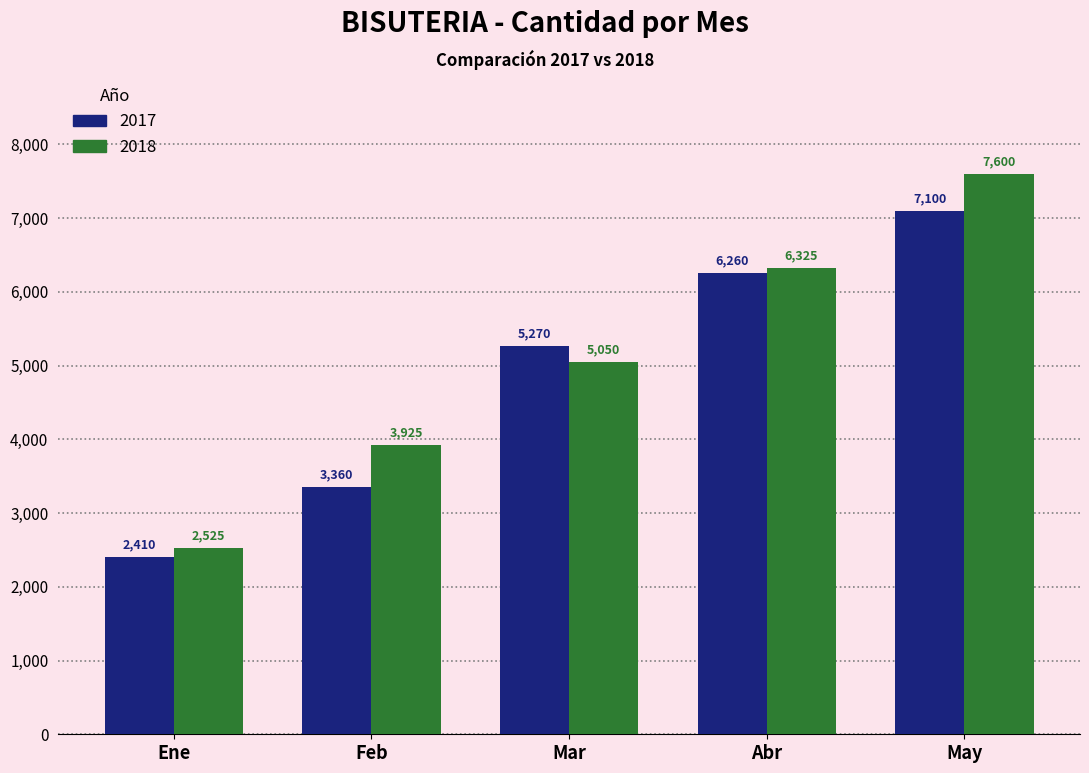

At which label is 2017 closest to 4755?

Mar